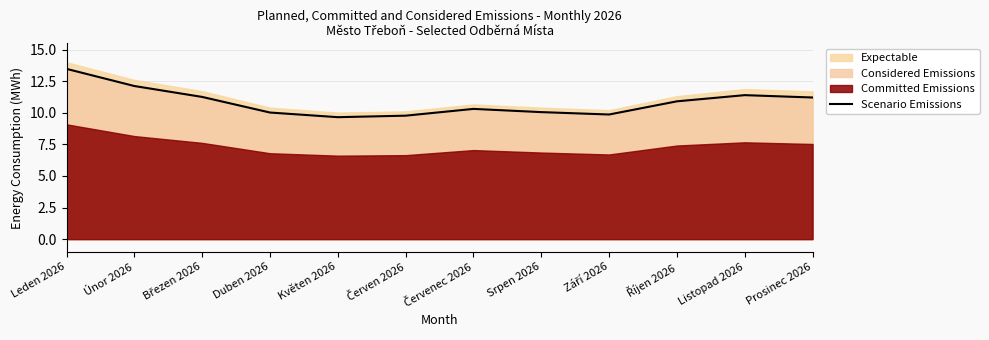

What is the smallest value displayed?

9.7